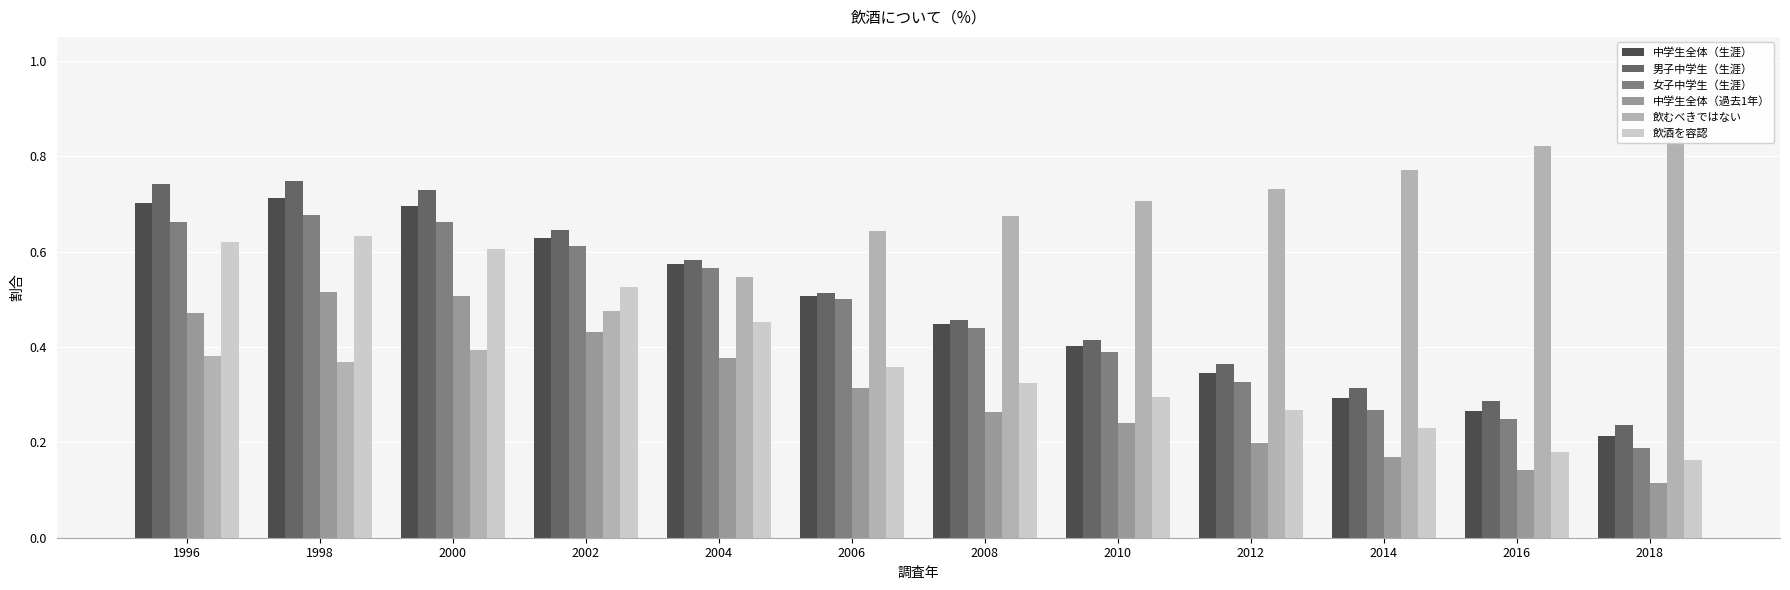

What is the minimum value shown in the chart?

0.1